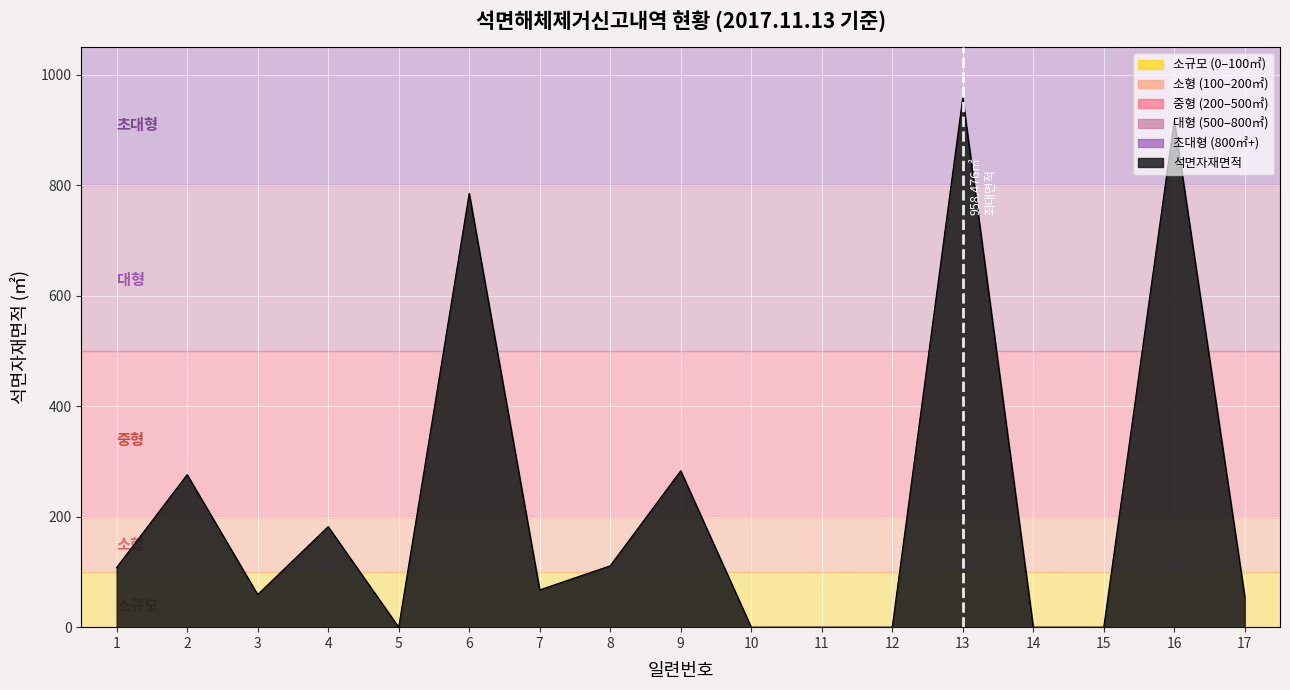

What is the greatest value displayed?

958.5